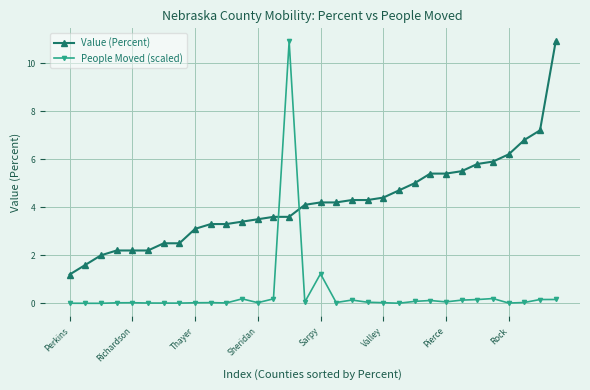

What is the greatest value displayed?

10.9